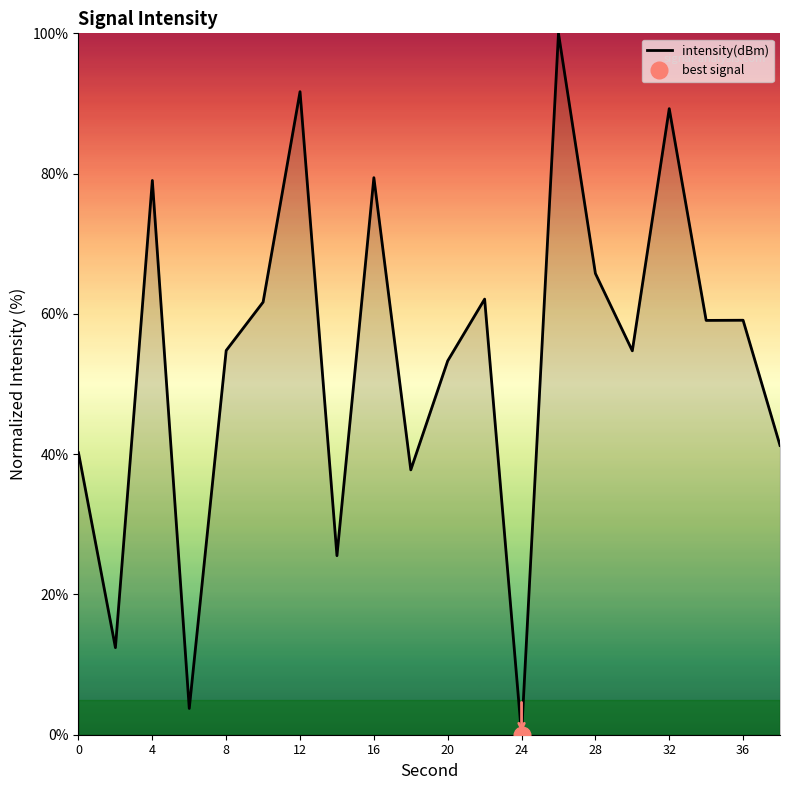

Reading right to left, list all the values displayed in this chart.

41.2	59.1	59.1	89.3	54.7	65.8	100.0	0.0	62.1	53.3	37.8	79.4	25.5	91.7	61.7	54.8	3.7	79.0	12.4	40.2